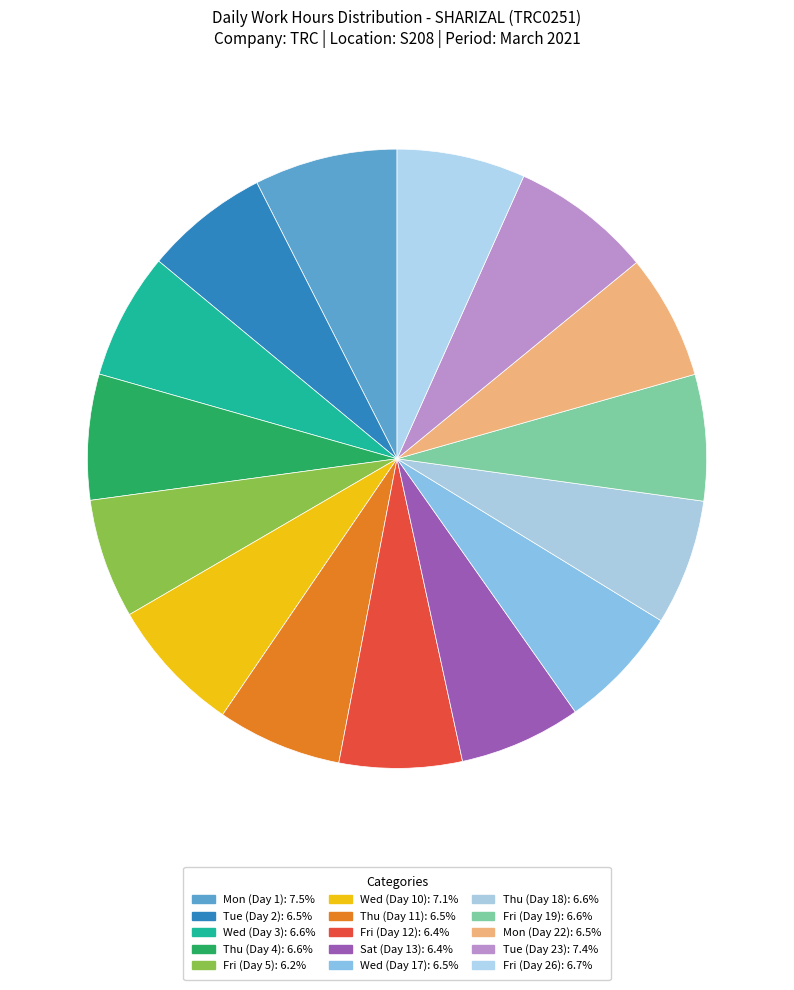

Count the number of slices in the pie.

15